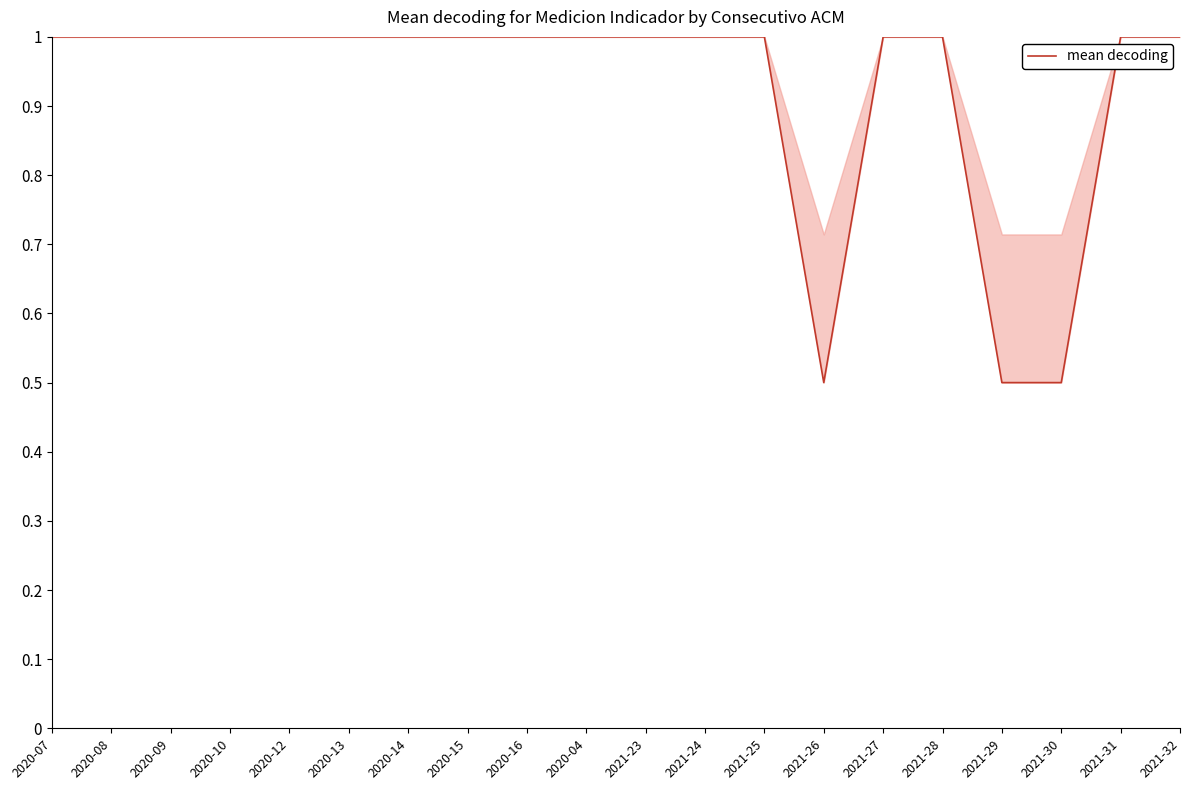

The chart shows a value of 1.0 at 2021-24. True or false?

True